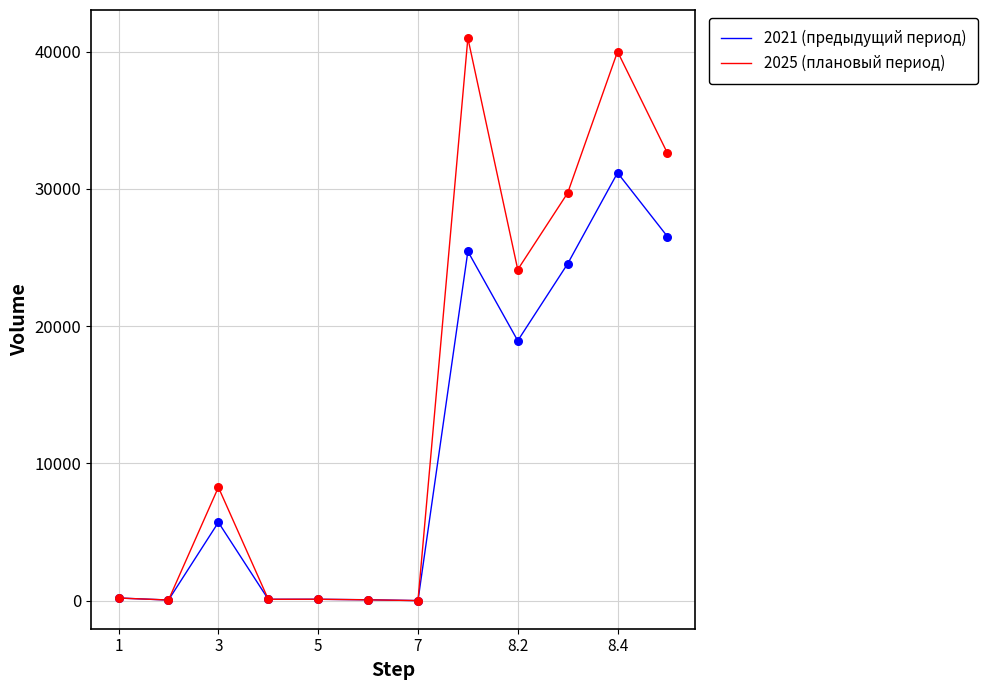

What is the maximum value shown in the chart?

40984.5